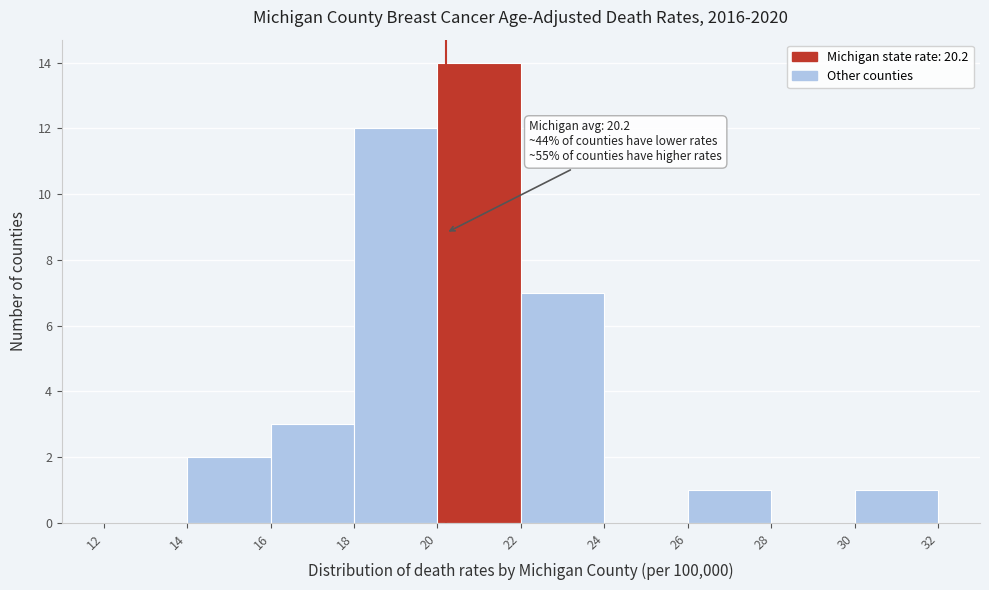

Over which range of the x-axis is the bar tallest?

20 to 22